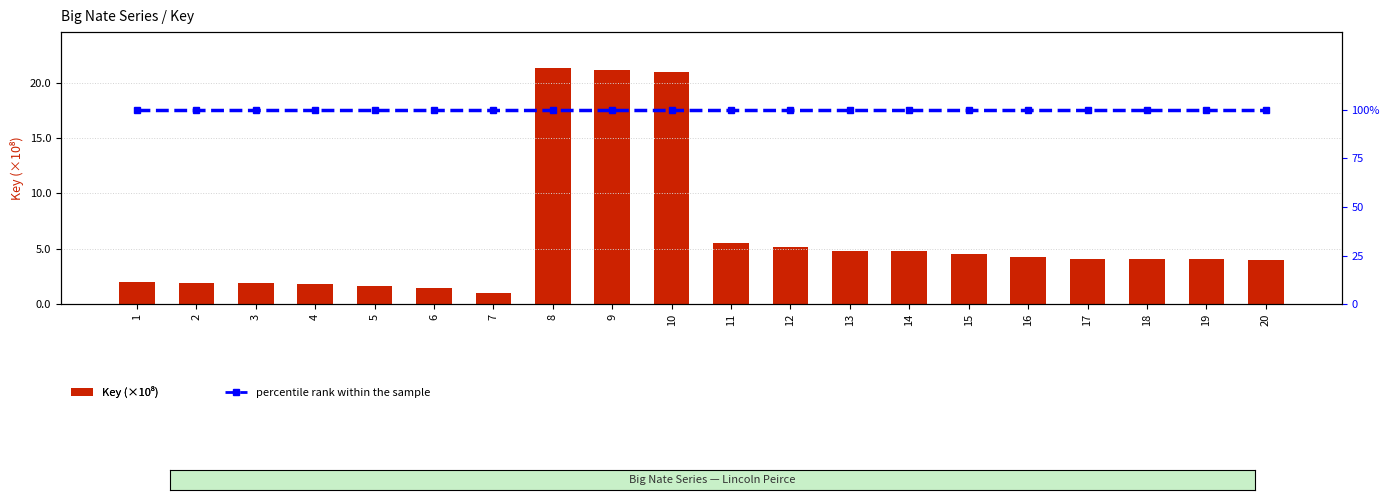

What is the lowest value of the percentile rank within the sample series?

100.0